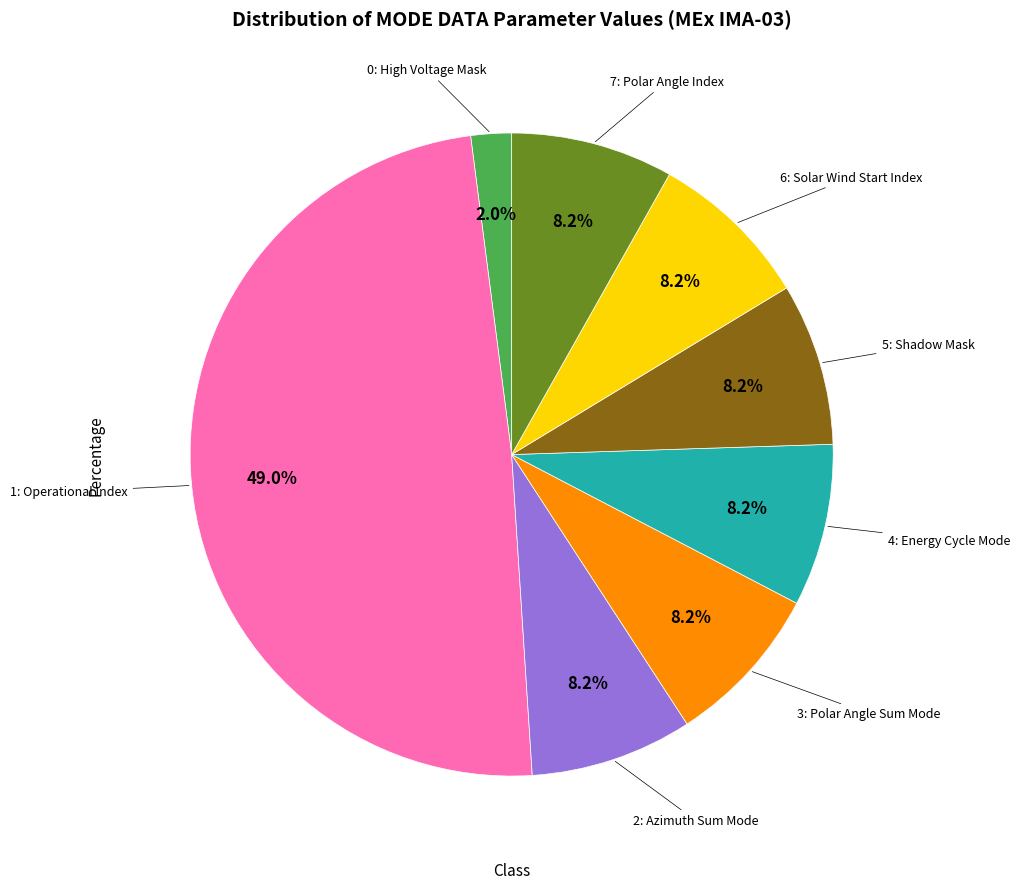

Does any single category account for the majority?

No